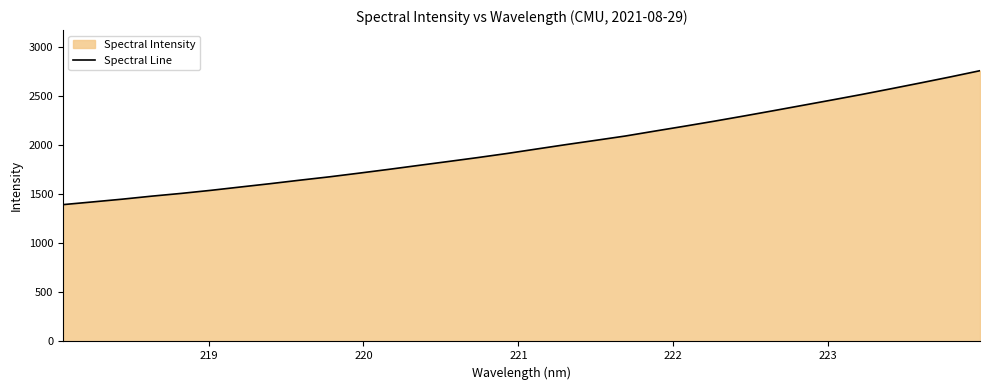

What is the smallest value displayed?

1393.7